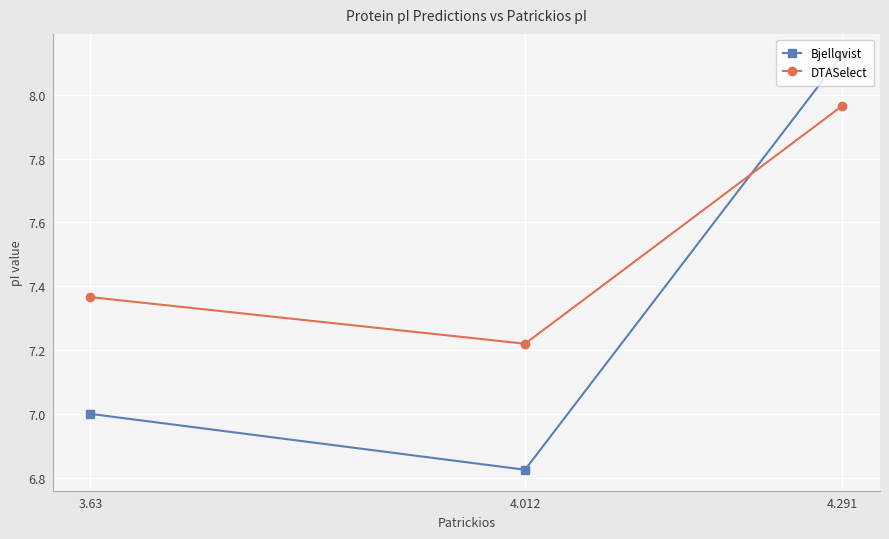

At which category is the sum across all series the highest?

4.291